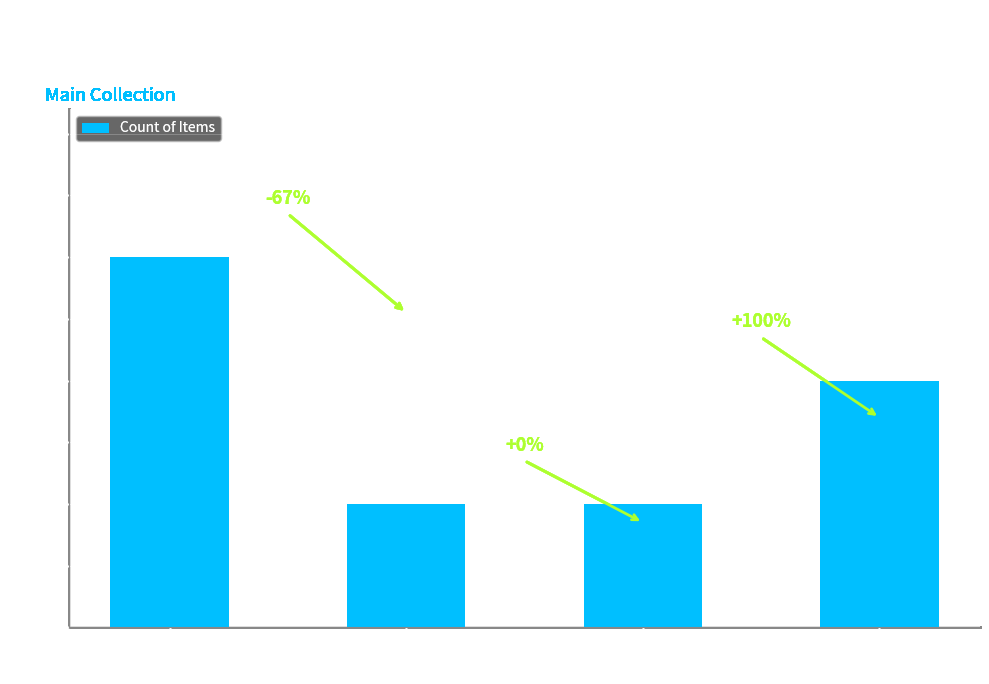

What is the value of the 4th bar from the left?

2